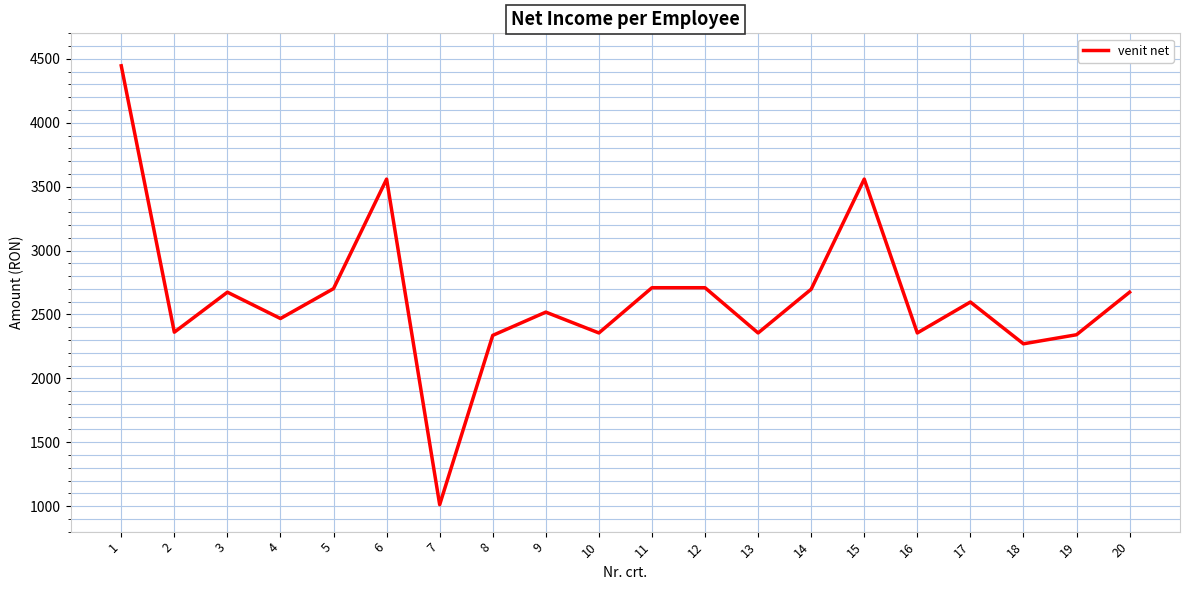

Which has a higher value, 11 or 4?

11